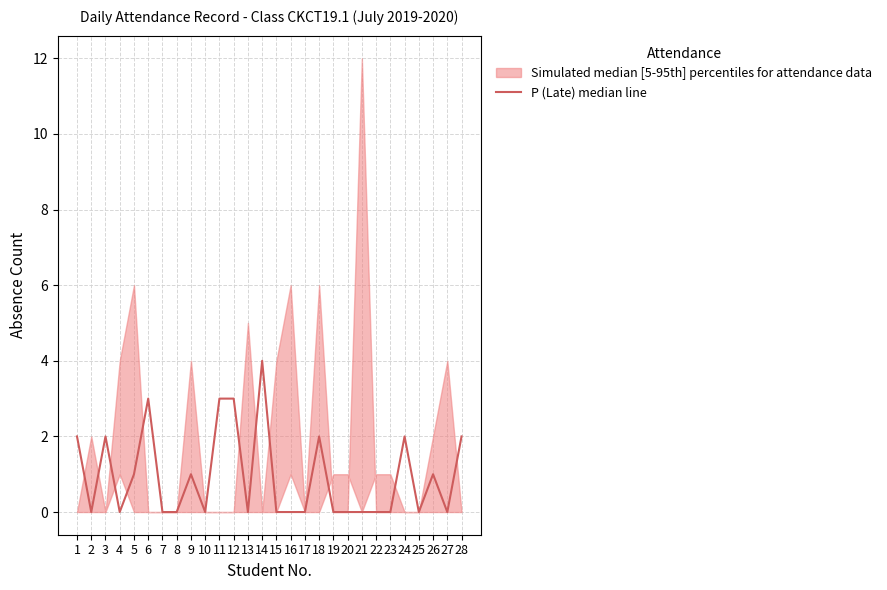

How many values are above zero?

12